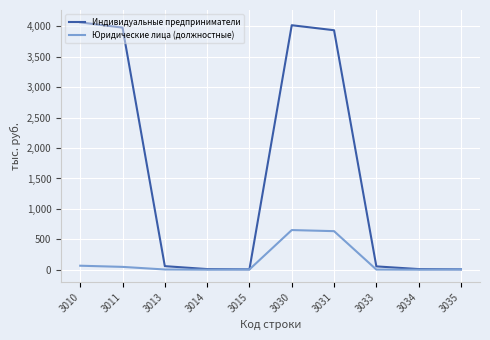

At which label does Юридические лица (должностные) first exceed 8?

3010